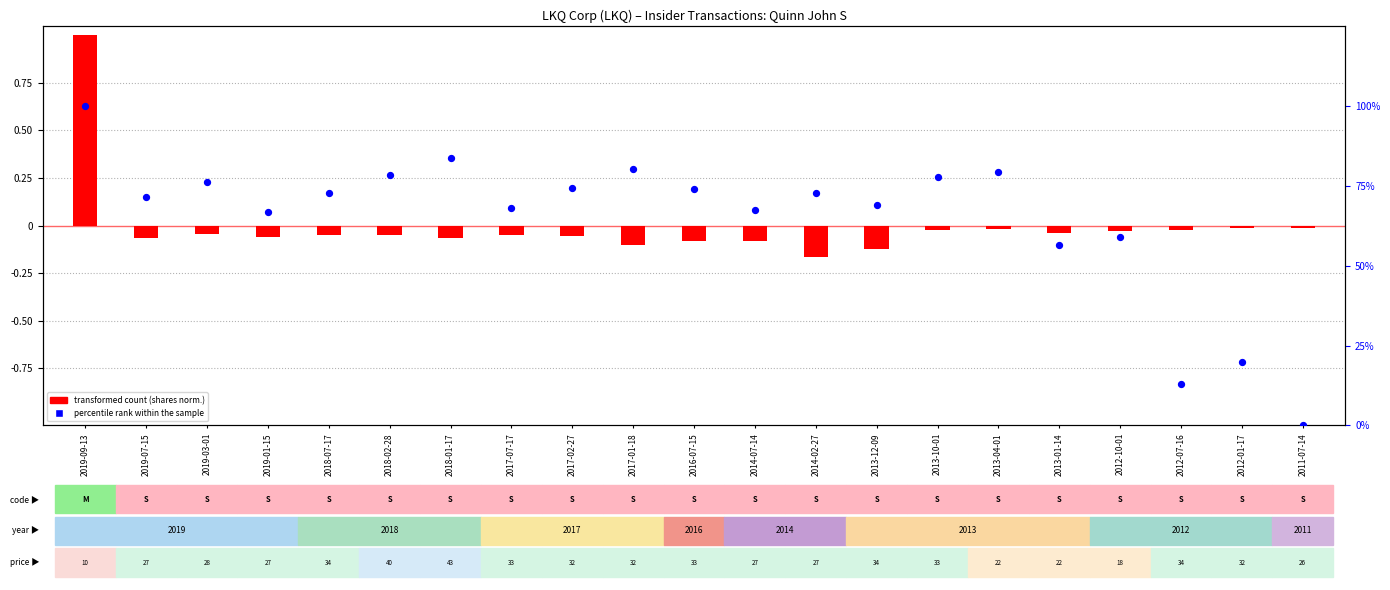

What is the total value across all series at 2017-07-17?

68.0